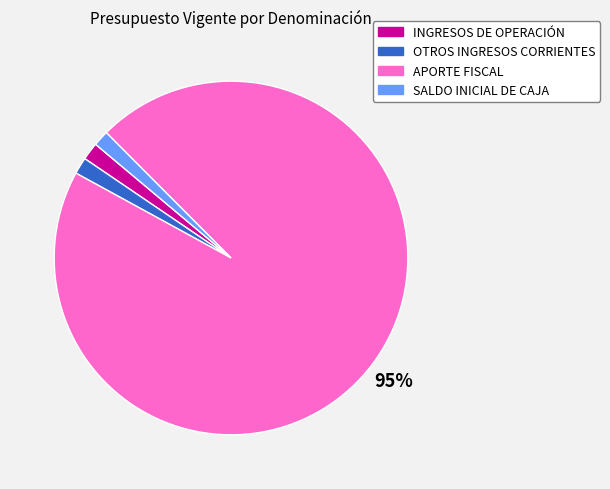

Is APORTE FISCAL the majority of the pie?

Yes